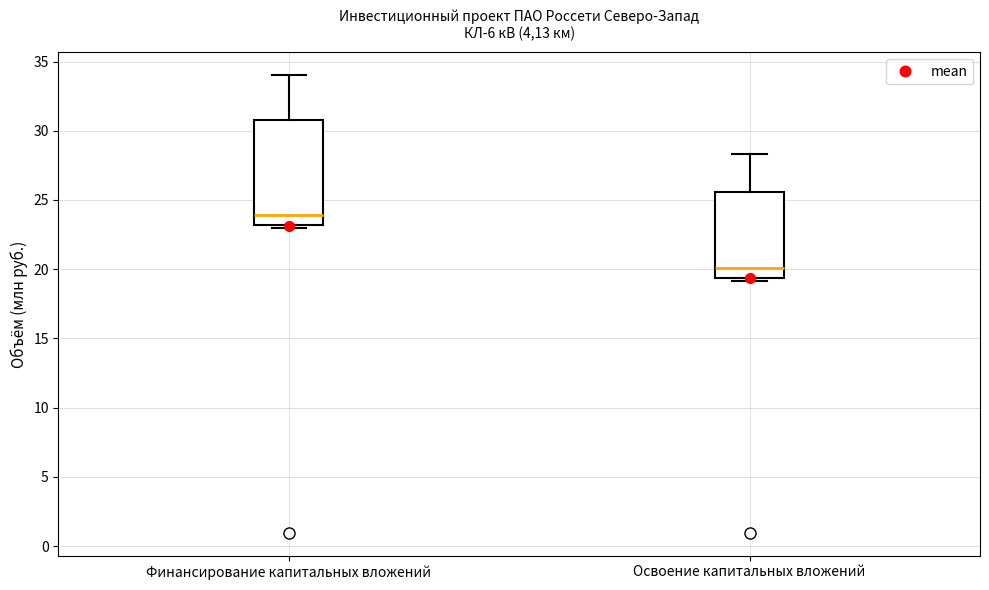

Comparing the boxes themselves (not the whiskers), which one is the tallest?

Финансирование капитальных вложений